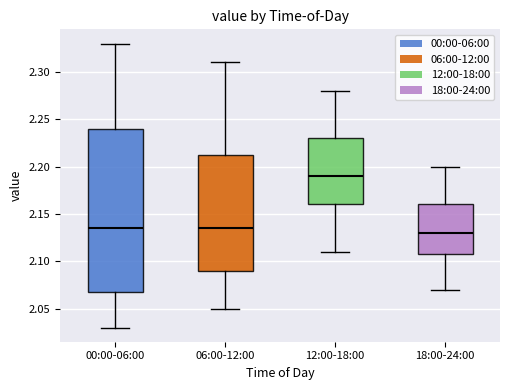

Which box is the tallest, from its lower edge to its upper edge?

00:00-06:00